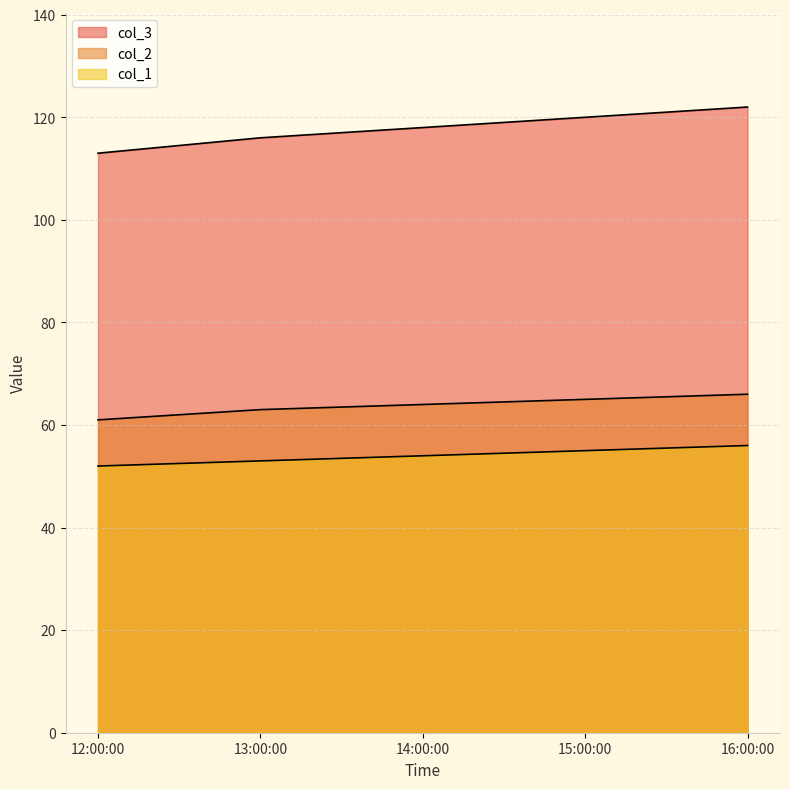

Reading left to right, list all the values displayed in this chart.

col_1: 12:00:00=52	13:00:00=53	14:00:00=54	15:00:00=55	16:00:00=56
col_2: 12:00:00=61	13:00:00=63	14:00:00=64	15:00:00=65	16:00:00=66
col_3: 12:00:00=113	13:00:00=116	14:00:00=118	15:00:00=120	16:00:00=122